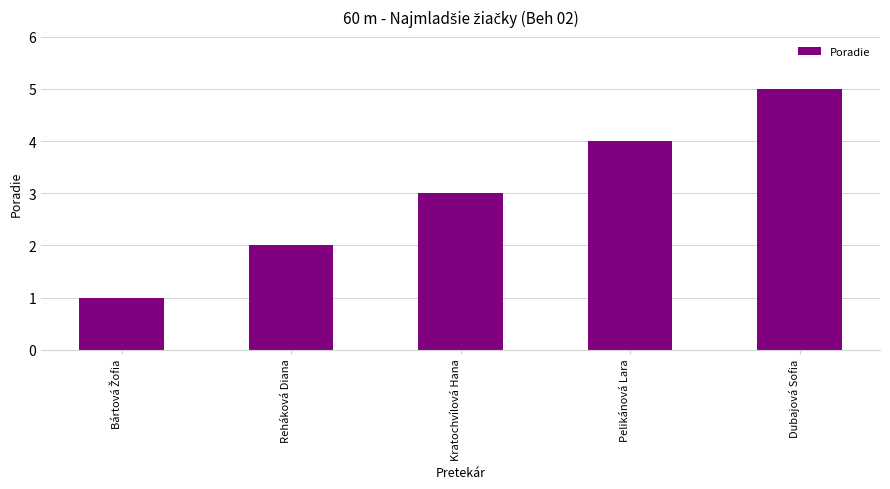

Are the bars grouped side by side (vs. stacked)?

No